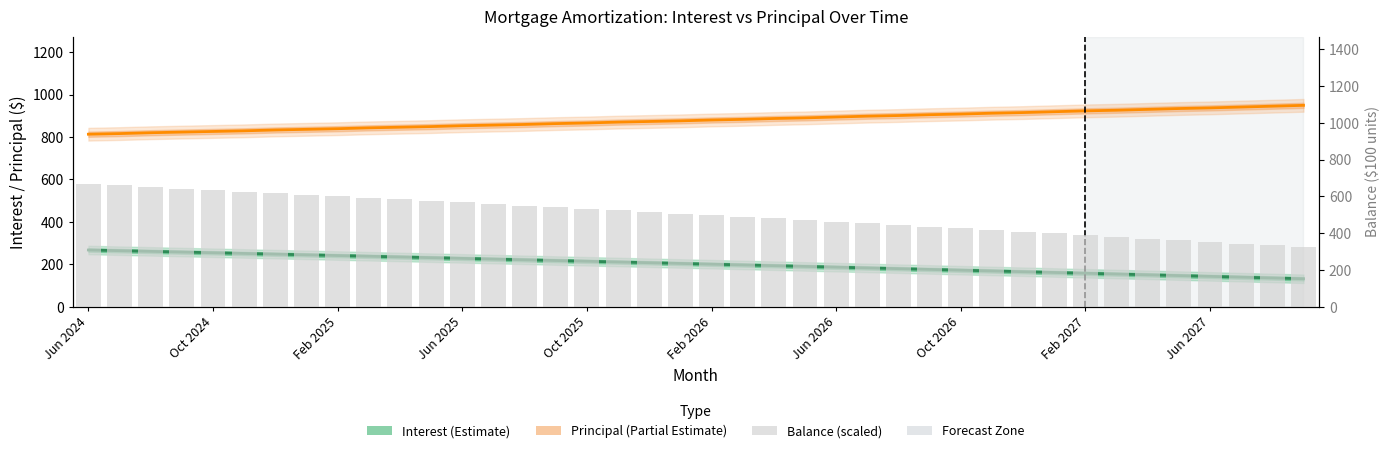

Rank the series at Jun 2026 from lowest to highest value.

Interest, Balance (scaled), Principal